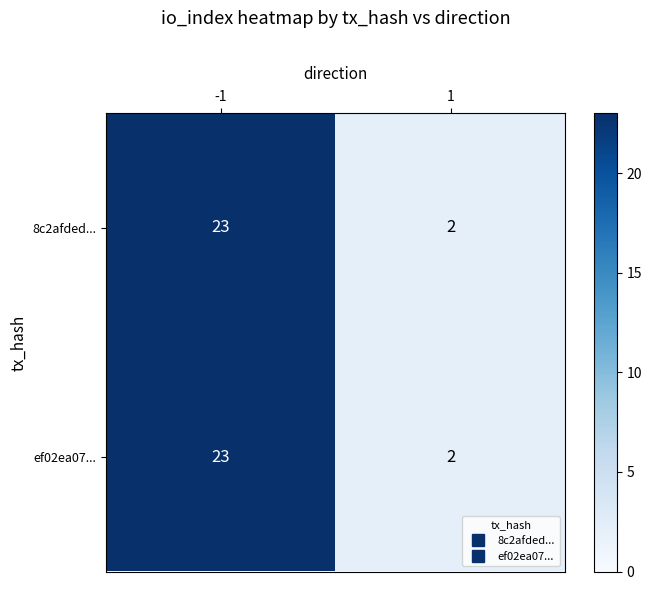

How many data points in 8c2afded... are less than 23?

1